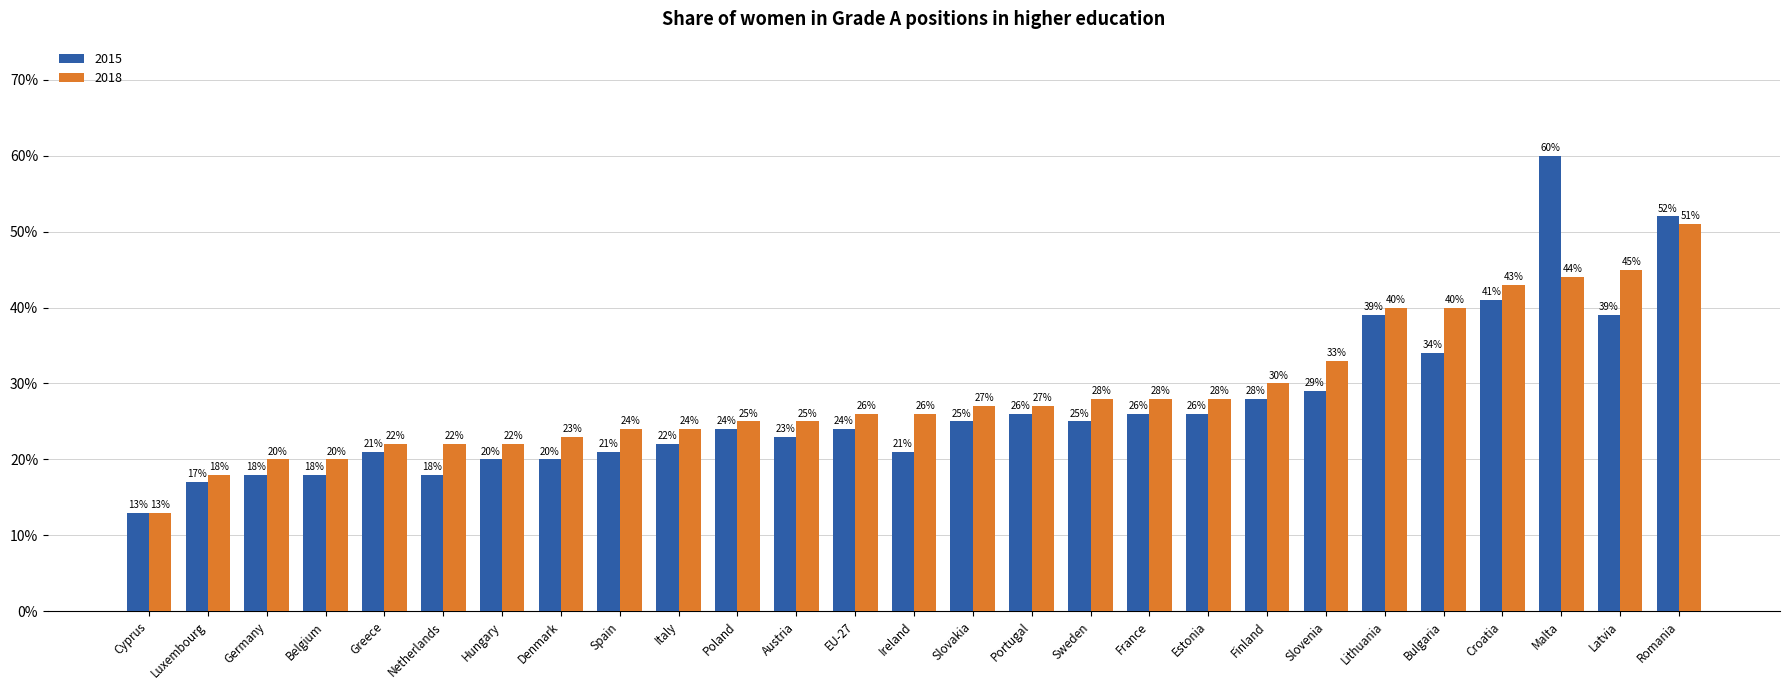

What are all the series names shown in the legend?

2015, 2018